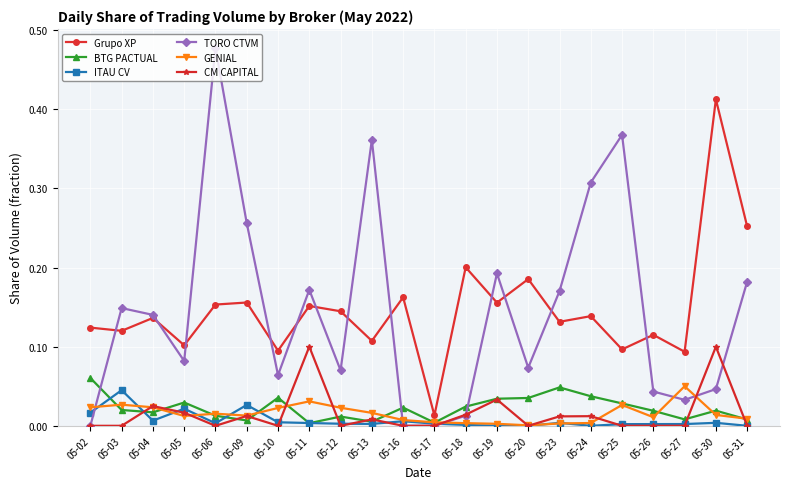

Between 05-17 and 05-20, which series saw the biggest shift?

Grupo XP